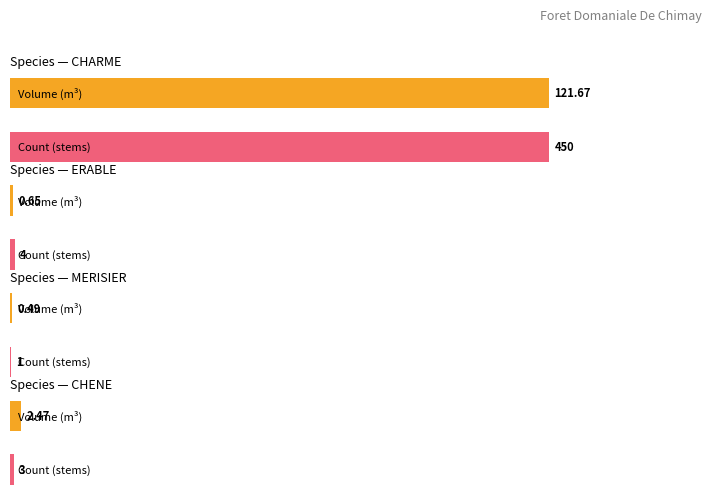

The produit_nbre series shows 0.5 at MERISIER-4. True or false?

False